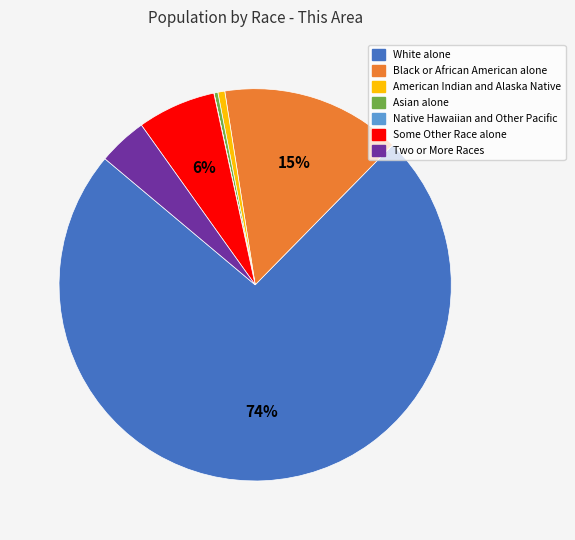

To the nearest percent, what is the average slice percentage?

14%